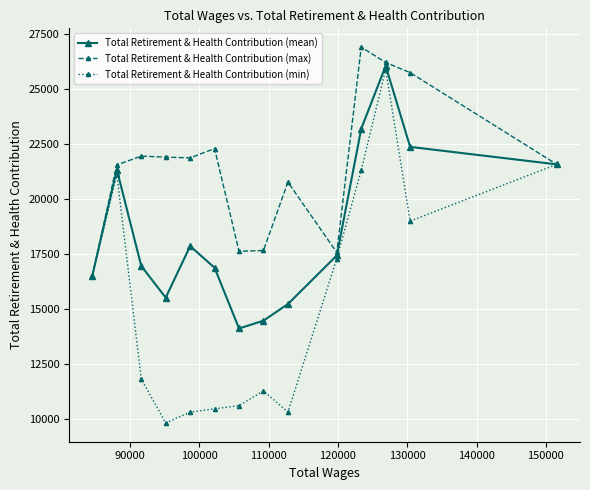

In Total Retirement & Health Contribution (max), how many points are lower than both neighbors (excluding endpoints)?

3